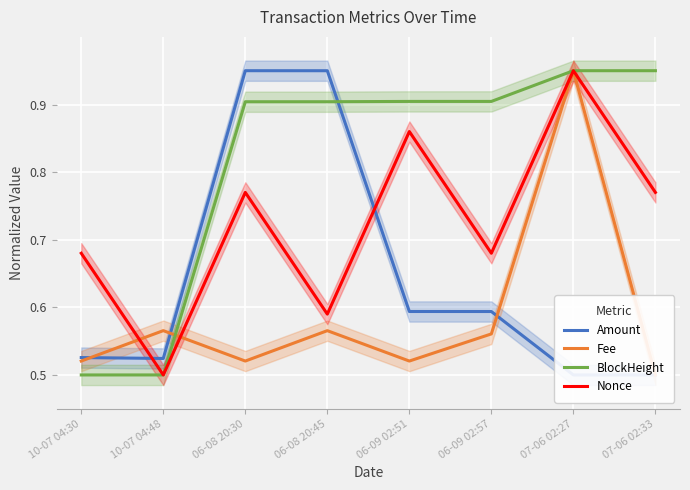

Count the Fee values in the range 0 to 1.

8